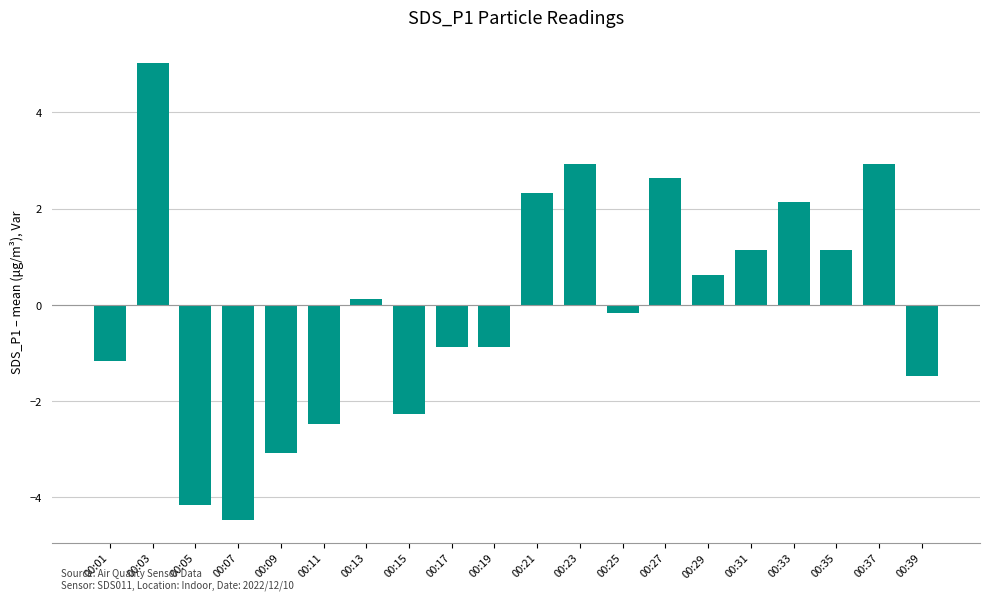

Which label corresponds to the largest value in the chart?

00:03